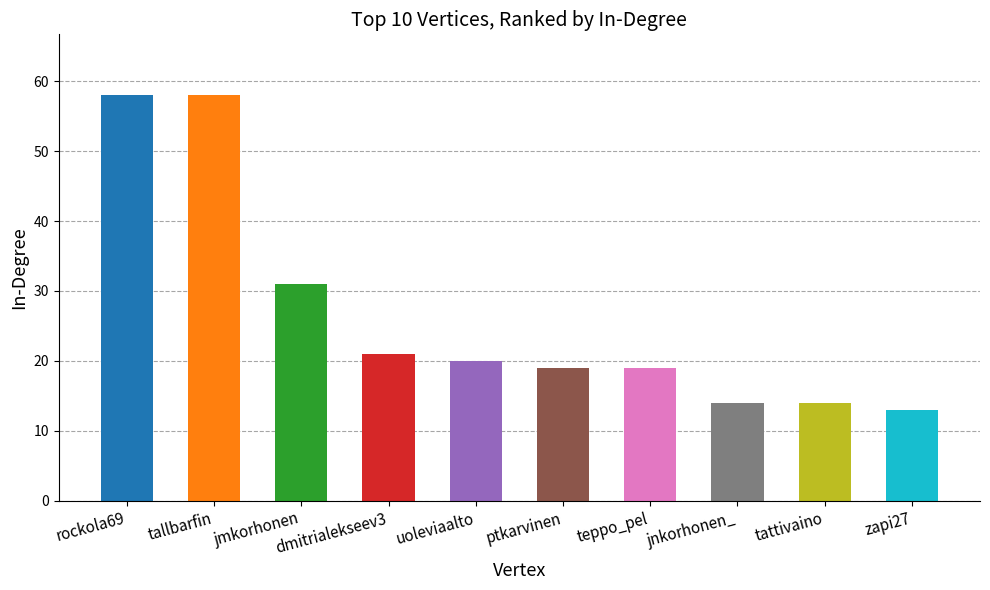

What is the label of the 1st bar from the left?

rockola69